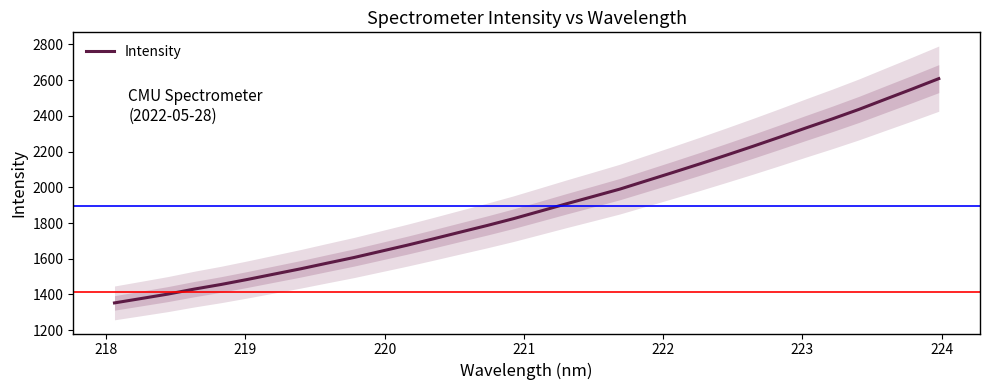

What is the minimum value for Intensity?

1352.5